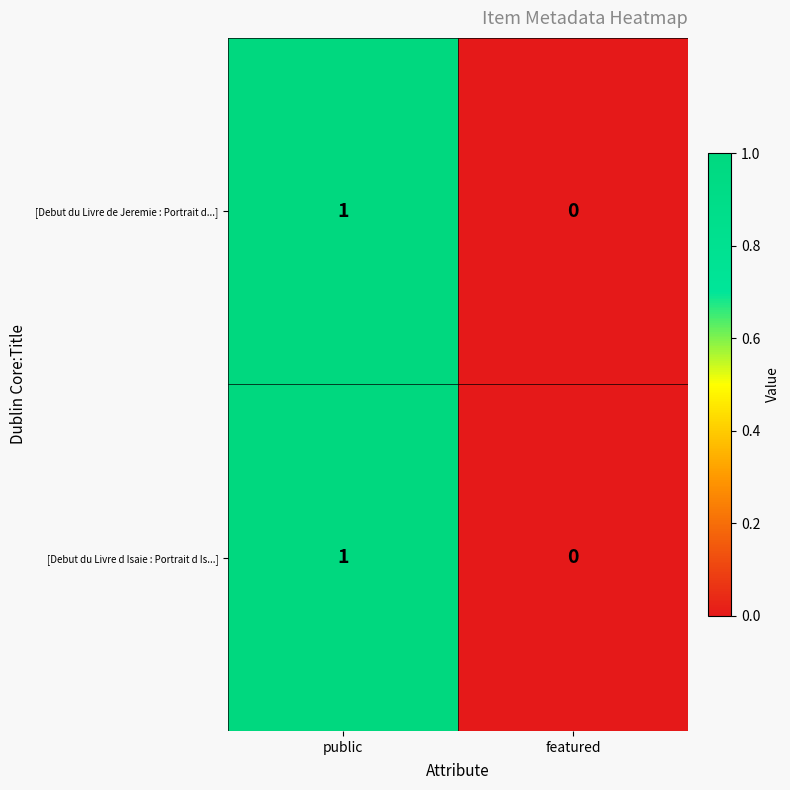

At which category is the sum across all series the highest?

public